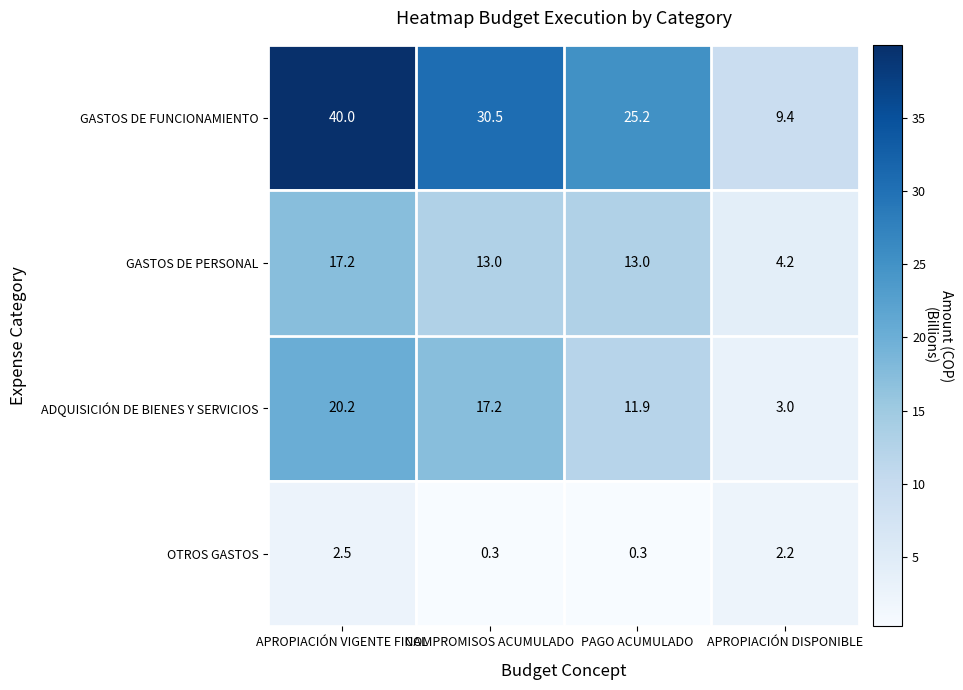

True or false: OTROS GASTOS has a value of 0.5 at COMPROMISOS ACUMULADO.

False